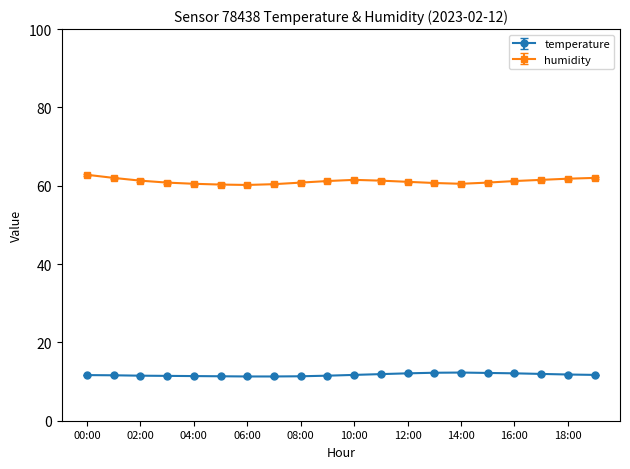

At how many categories does at least one series exceed 14?

20